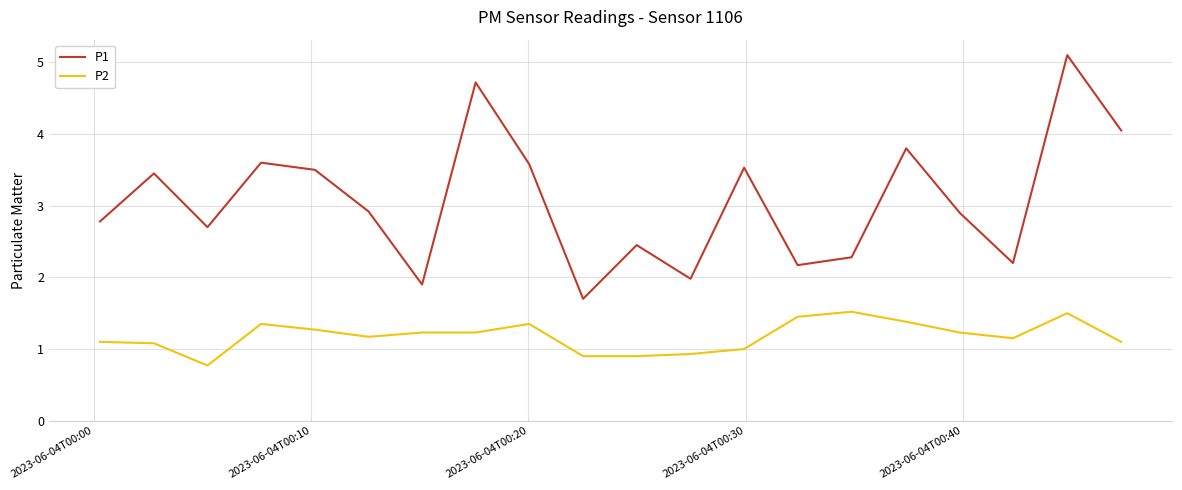

What is the minimum value shown in the chart?

0.8